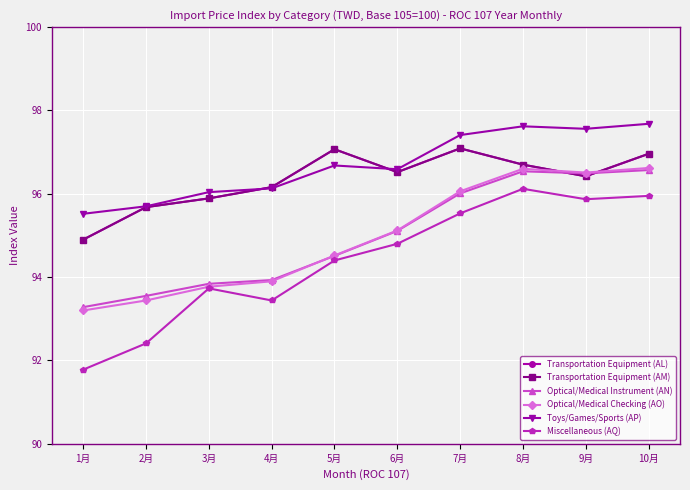

At which category does Transportation Equipment (AM) reach its first local peak?

5月